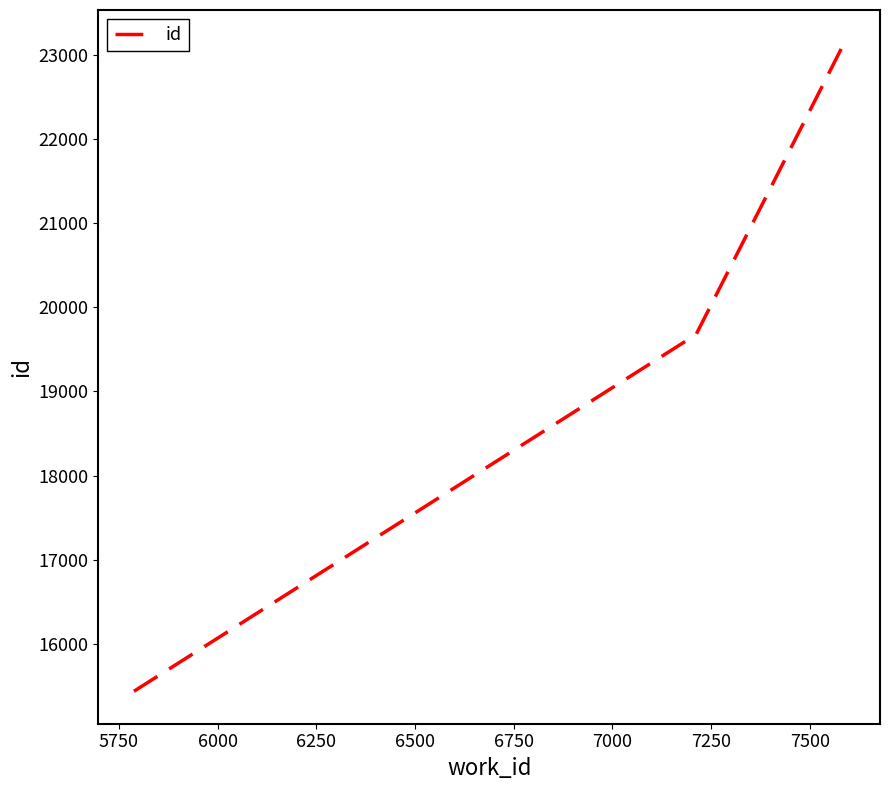

Count the number of data series in this chart.

1